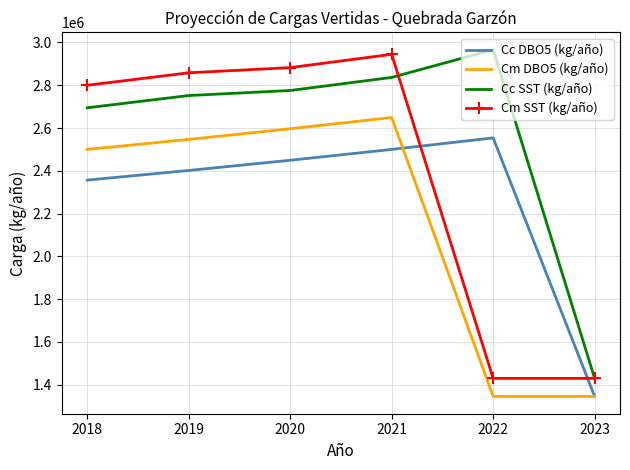

What is the minimum value shown in the chart?

1345176.0